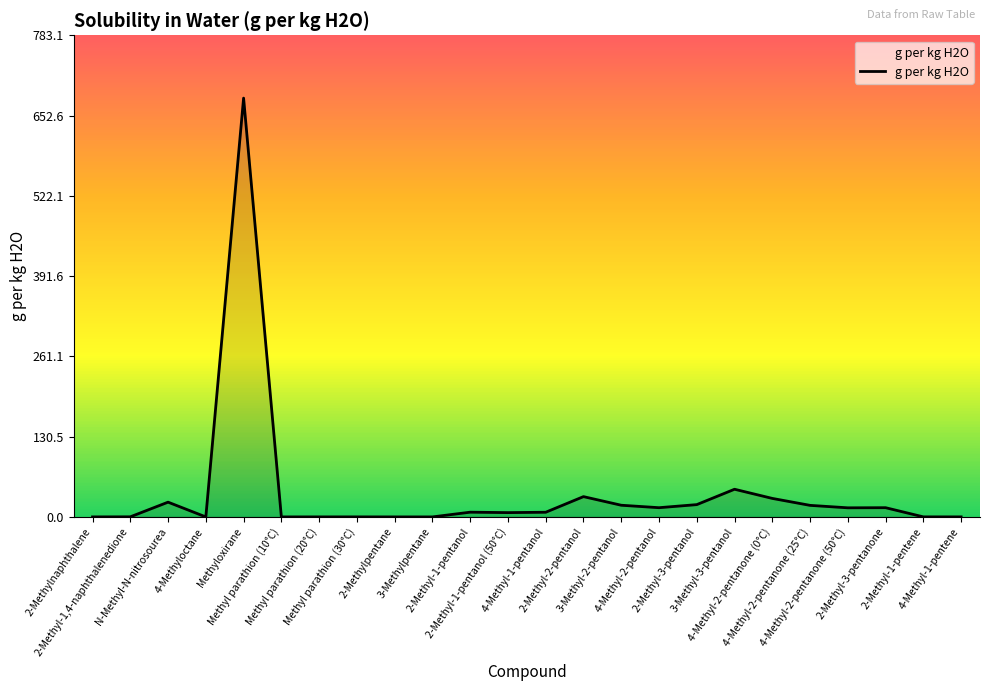

At which category does the data reach its first local peak?

N-Methyl-N-nitrosourea